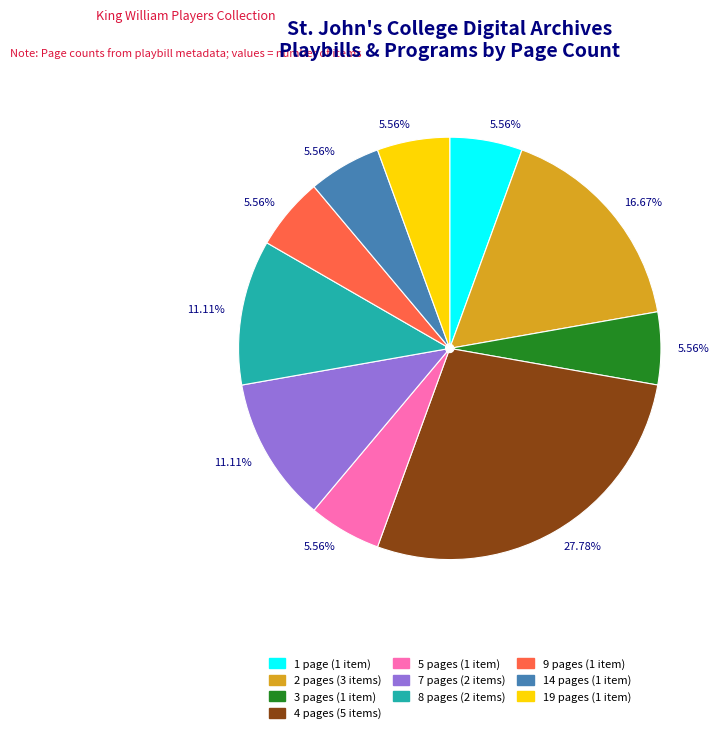

What percentage is NOT represented by 1 page?

94.4%